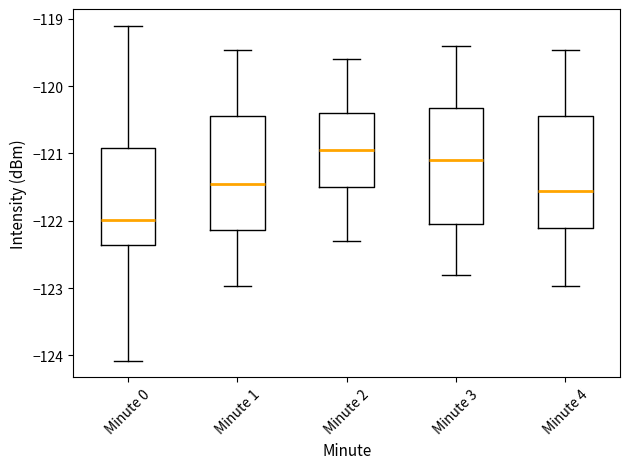

Reading left to right, read every box against the y-axis: the position of its median line, the range the box covers, and the ends of its whiskers. The values are not printed on the chart, so give them approximately, as read against the axis.

Minute 0: median -122.0, box -122.4 to -120.9, whiskers -124.1 to -119.1
Minute 1: median -121.4, box -122.1 to -120.4, whiskers -123.0 to -119.5
Minute 2: median -120.9, box -121.5 to -120.4, whiskers -122.3 to -119.6
Minute 3: median -121.1, box -122.0 to -120.3, whiskers -122.8 to -119.4
Minute 4: median -121.6, box -122.1 to -120.4, whiskers -123.0 to -119.5